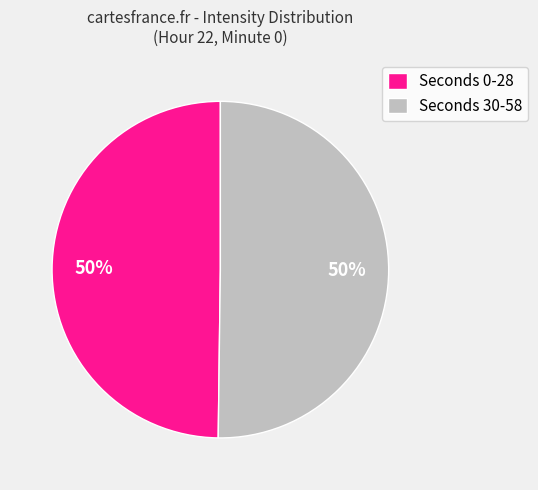

Combined, do Seconds 0-28 and Seconds 30-58 account for over 50%?

Yes